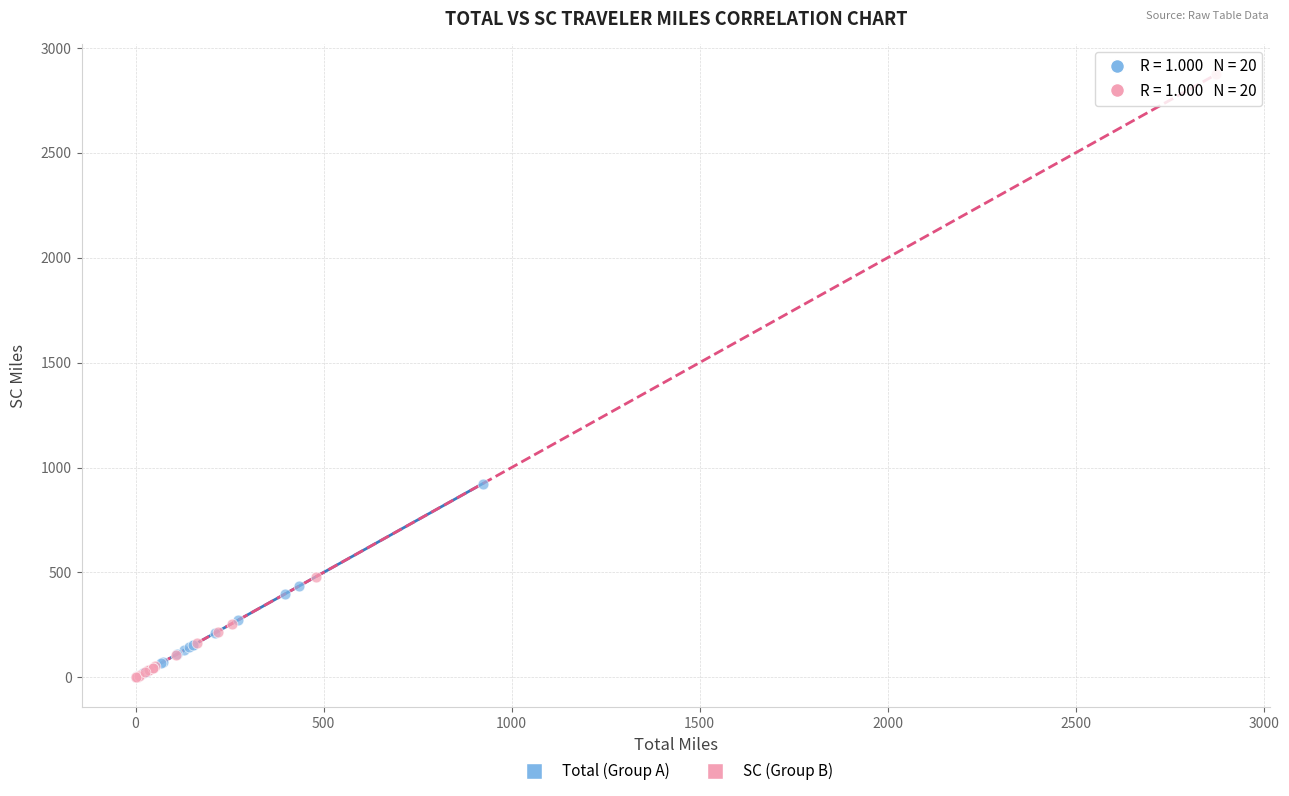

What are all the series names shown in the legend?

Total (Group A), SC (Group B)